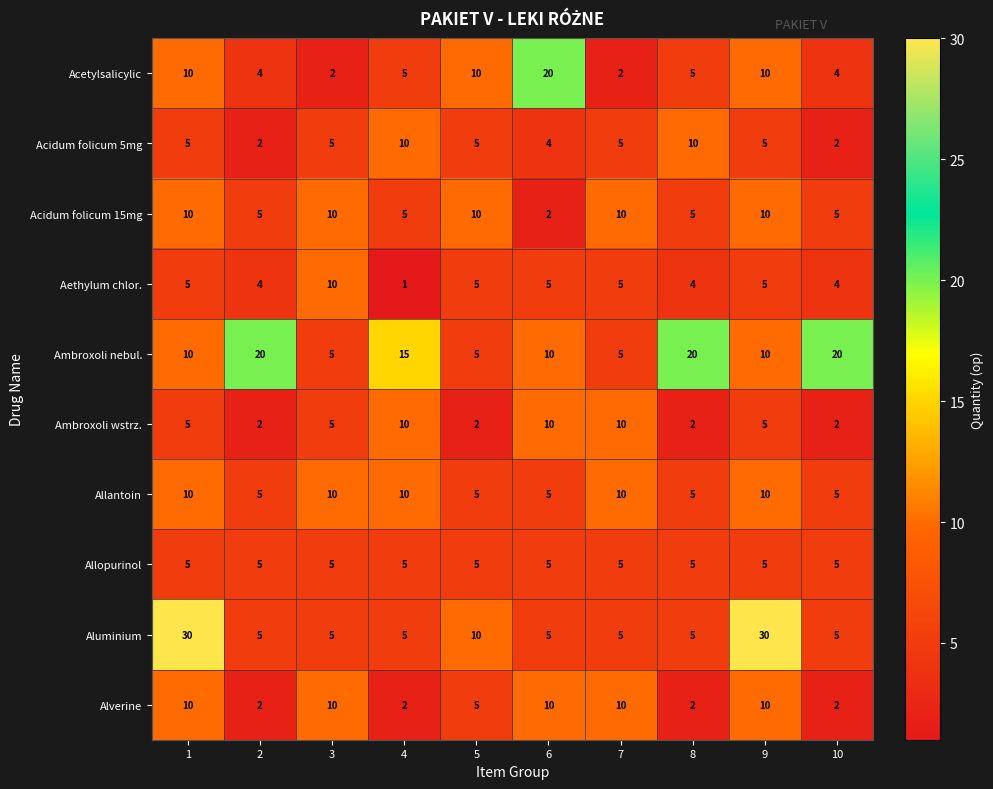

At how many categories does at least one series exceed 29?

2